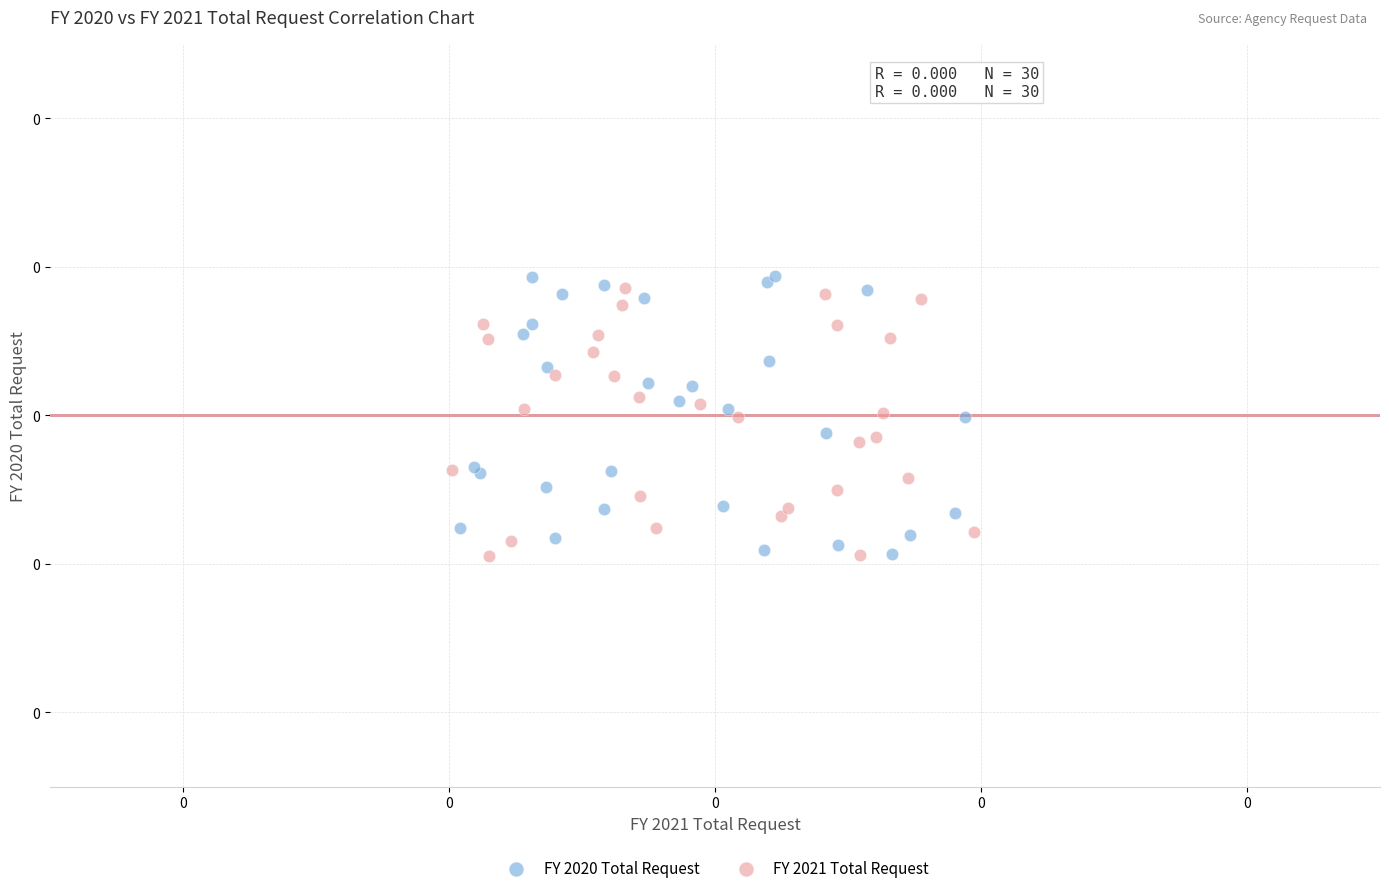

What are all the series names shown in the legend?

FY 2020 Total Request, FY 2021 Total Request